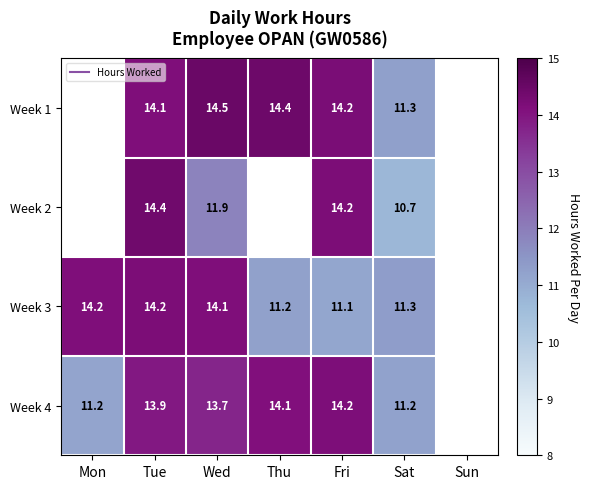

Between Tue and Sat, which is larger?

Tue